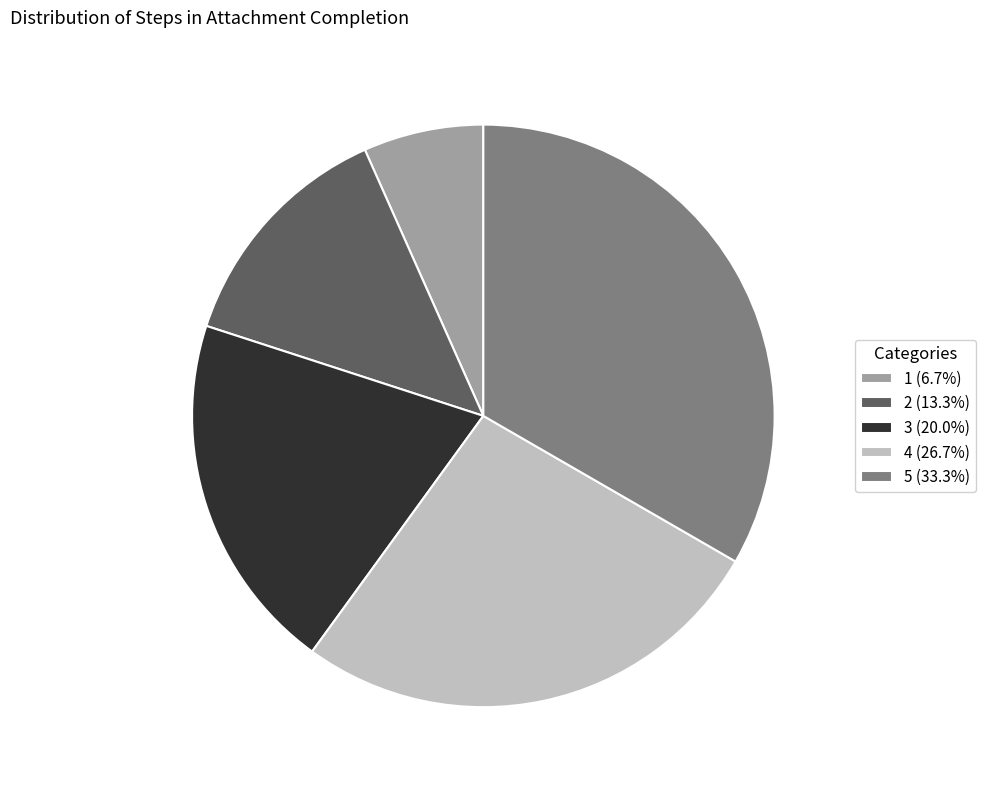

Do 3 (20.0%) and 5 (33.3%) together represent more than half of the pie?

Yes